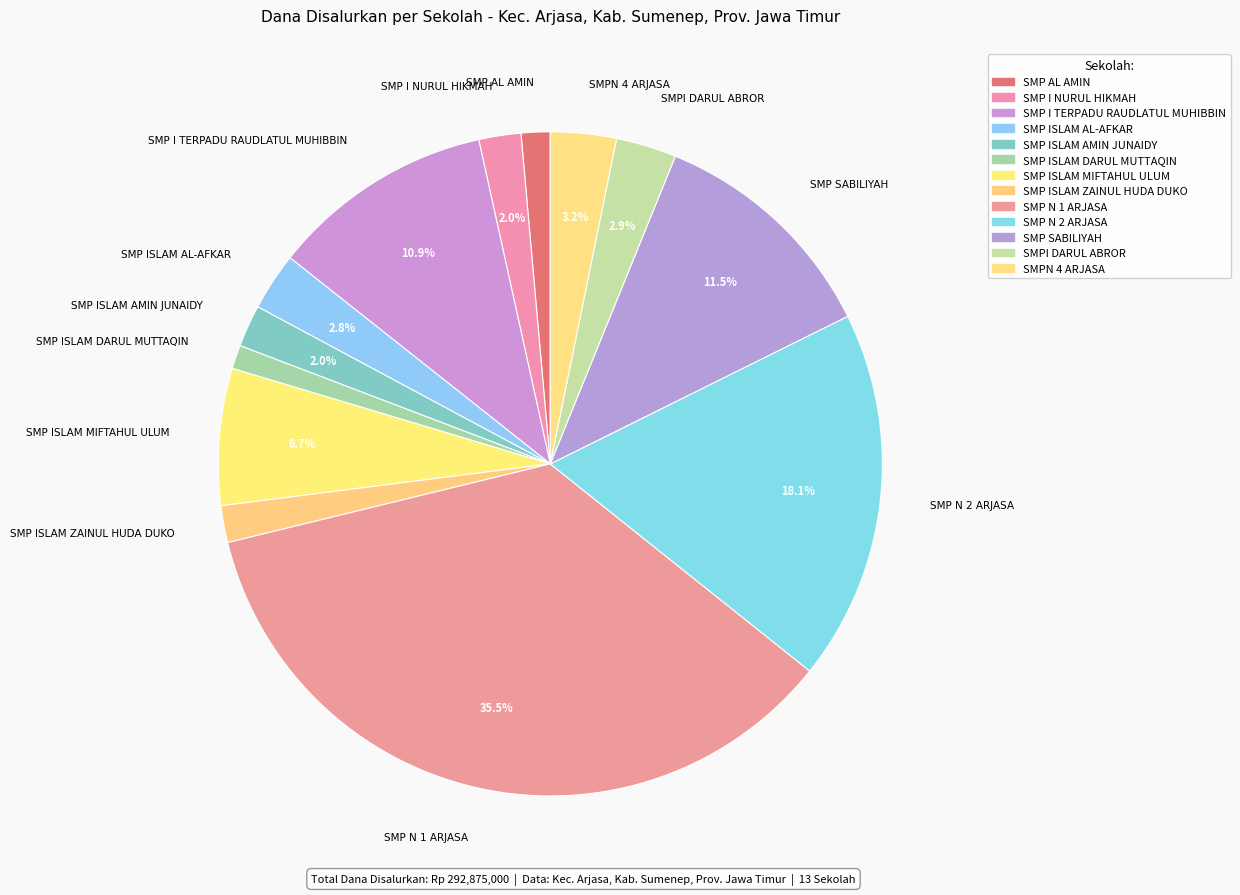

To the nearest percent, what portion does SMP ISLAM MIFTAHUL ULUM represent?

7%